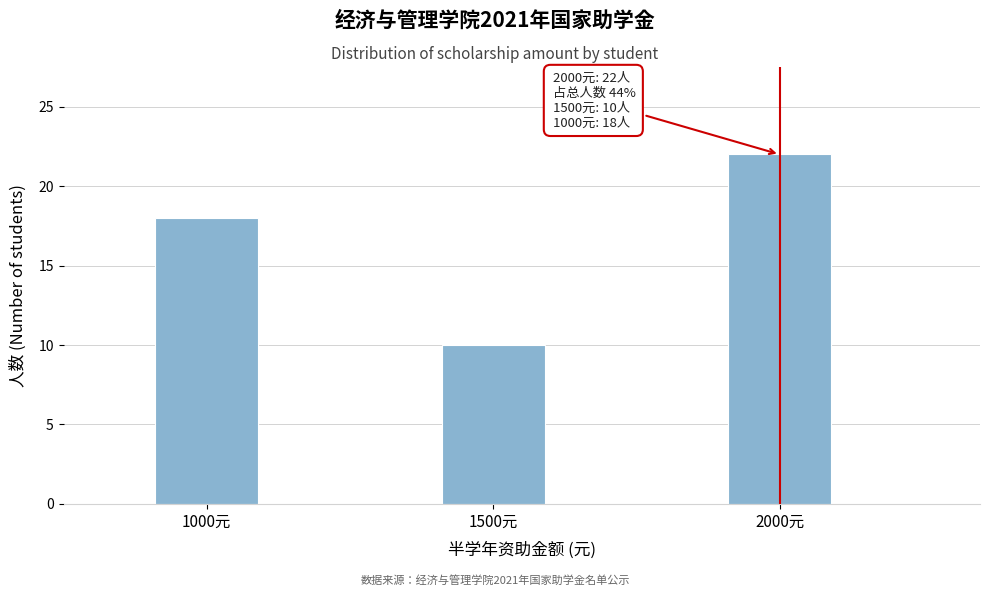

Reading left to right, list all the values displayed in this chart.

18	10	22